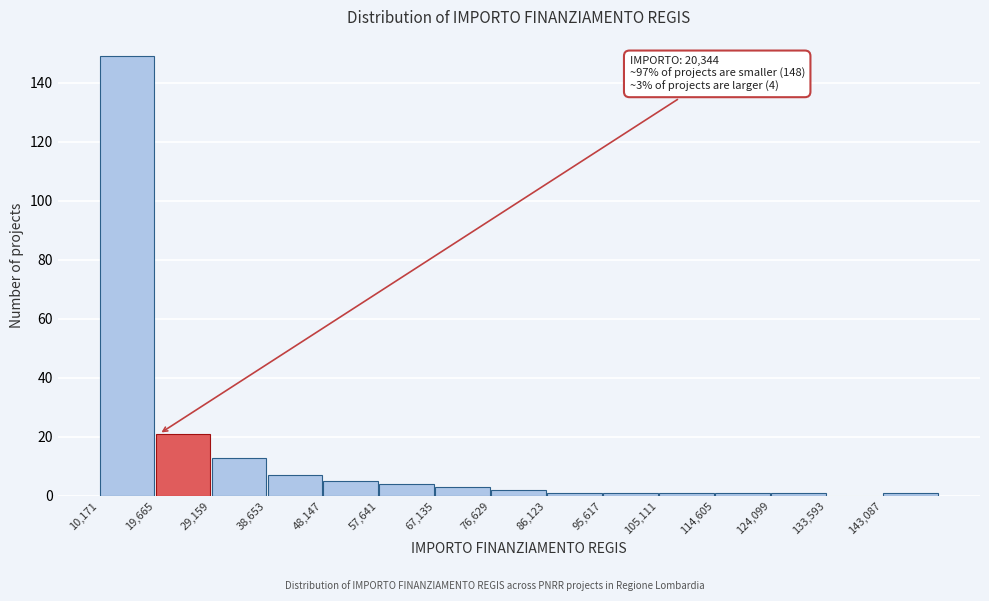

Which range on the x-axis has the tallest bar?

10000 to 20000